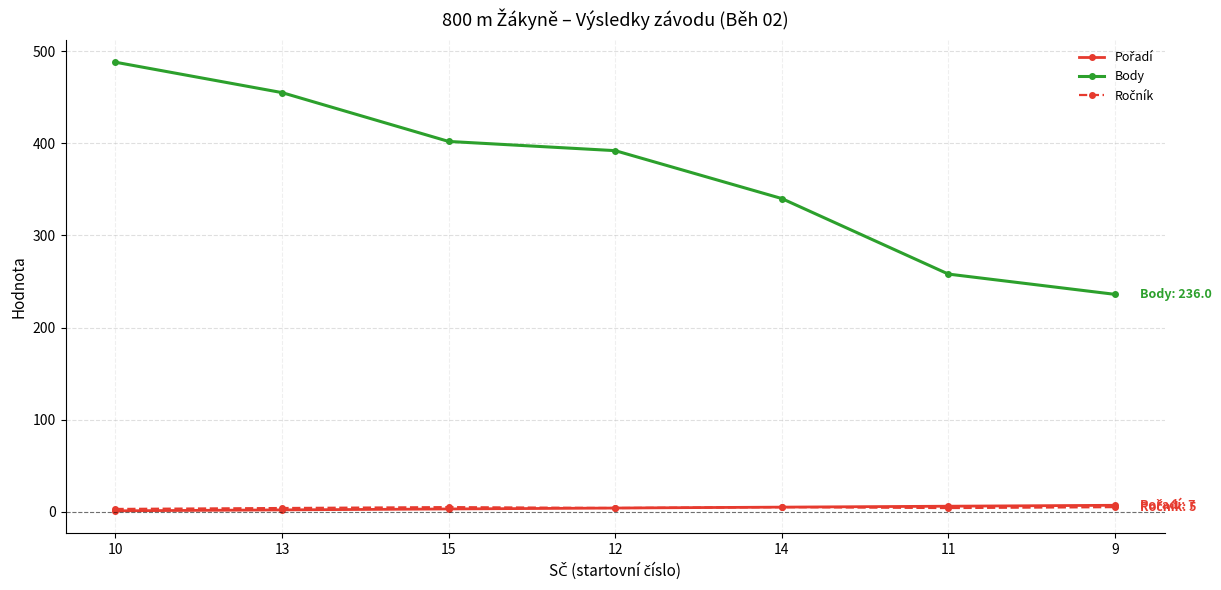

Which series changed the most between 13 and 12?

Body